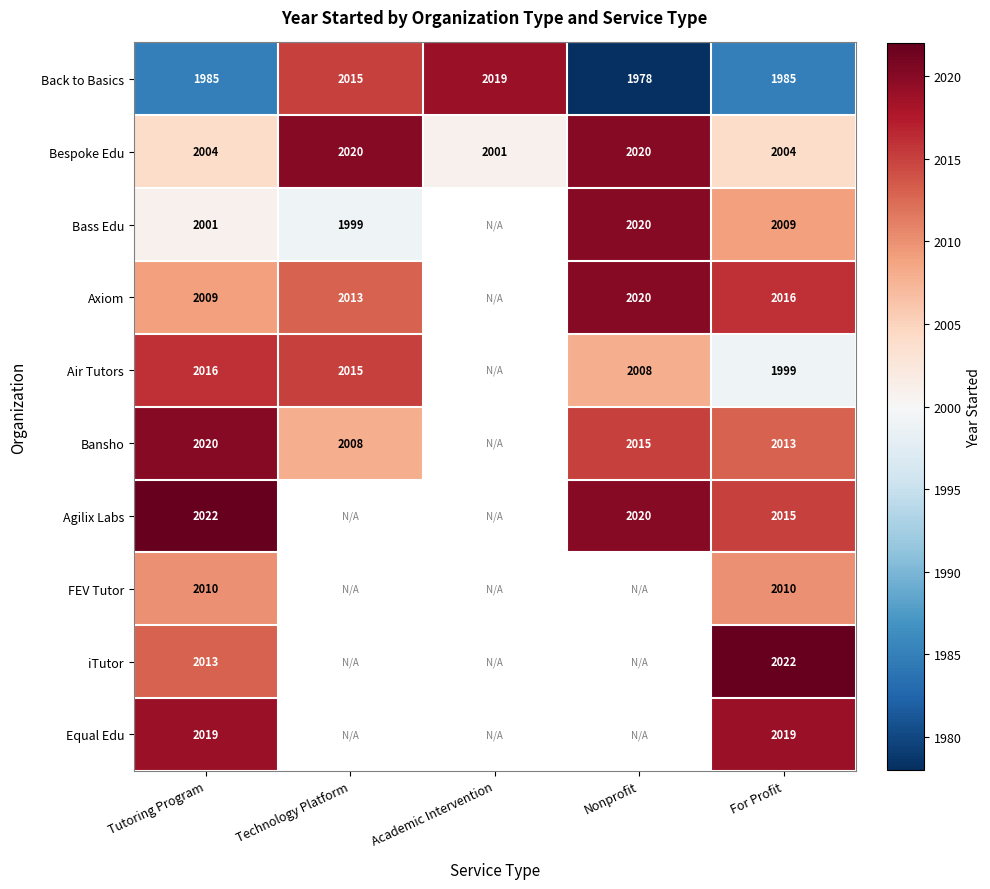

Read the Bespoke Edu value at Nonprofit.

2020